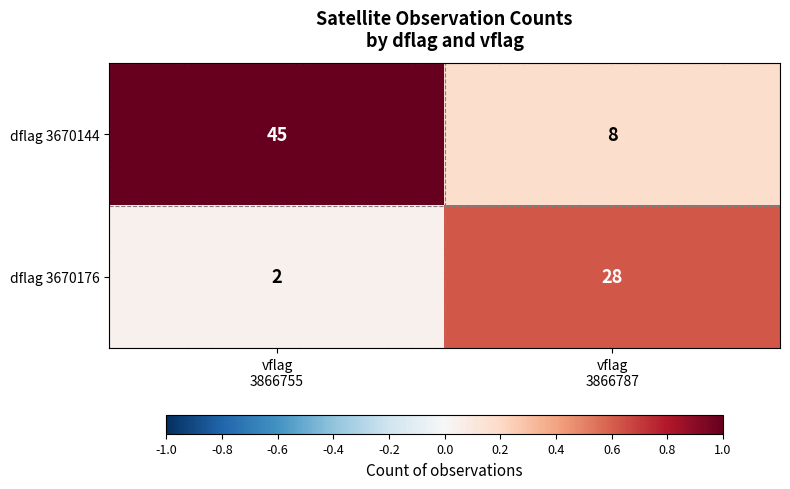

Rank the series by their maximum value, from lowest to highest.

dflag 3670176, dflag 3670144